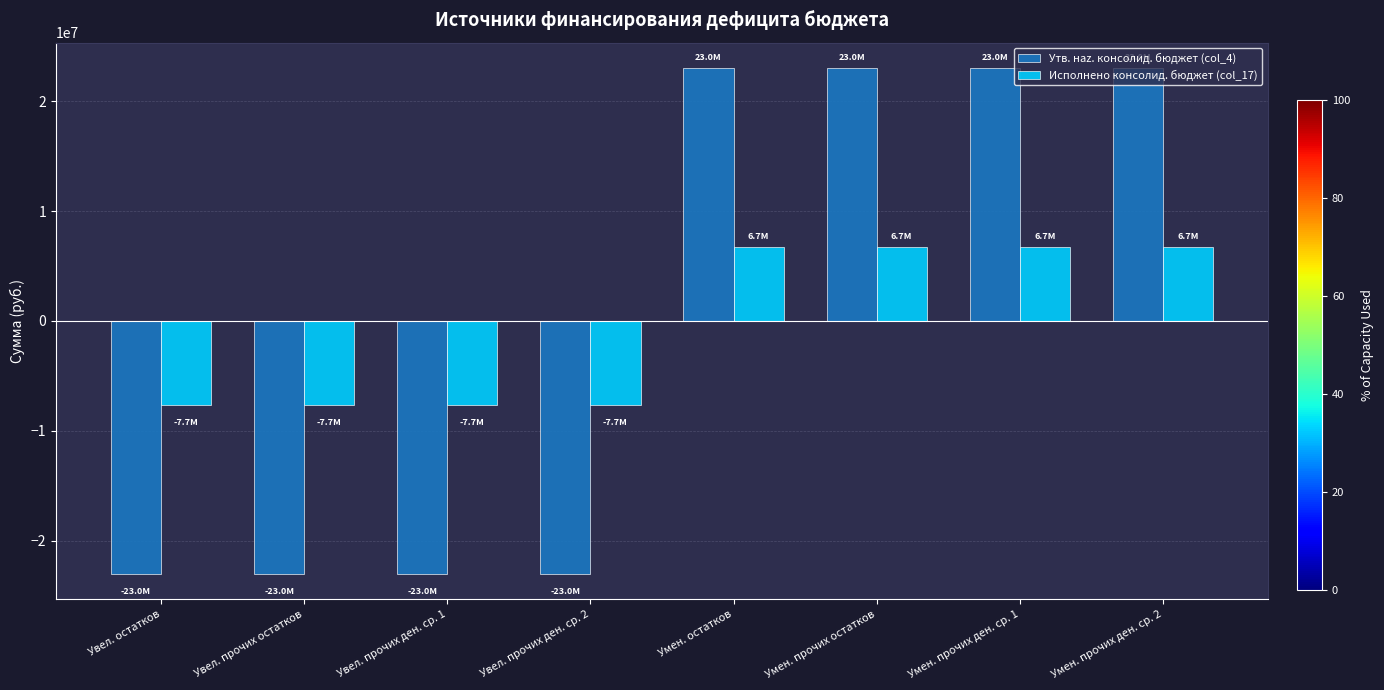

What is the smallest value displayed?

-23030542.6